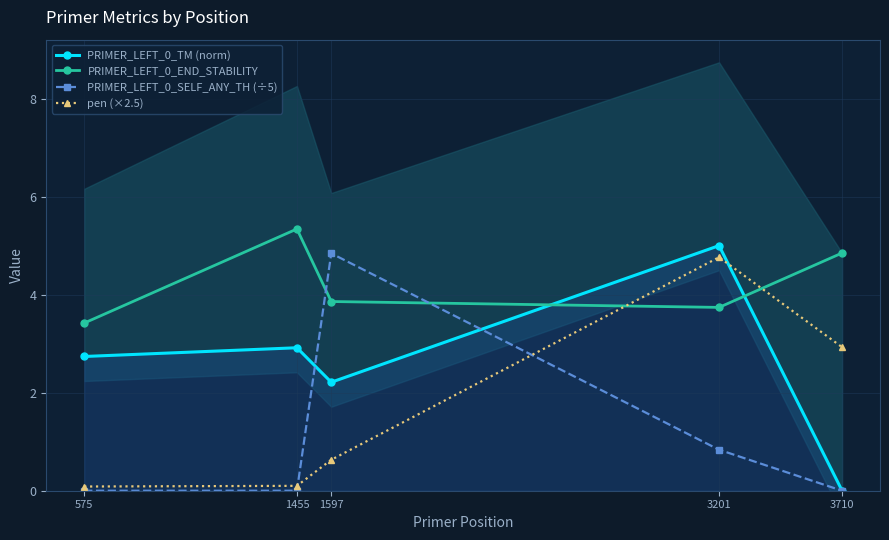

What value does the PRIMER_LEFT_0_END_STABILITY series have at 1455?

5.3